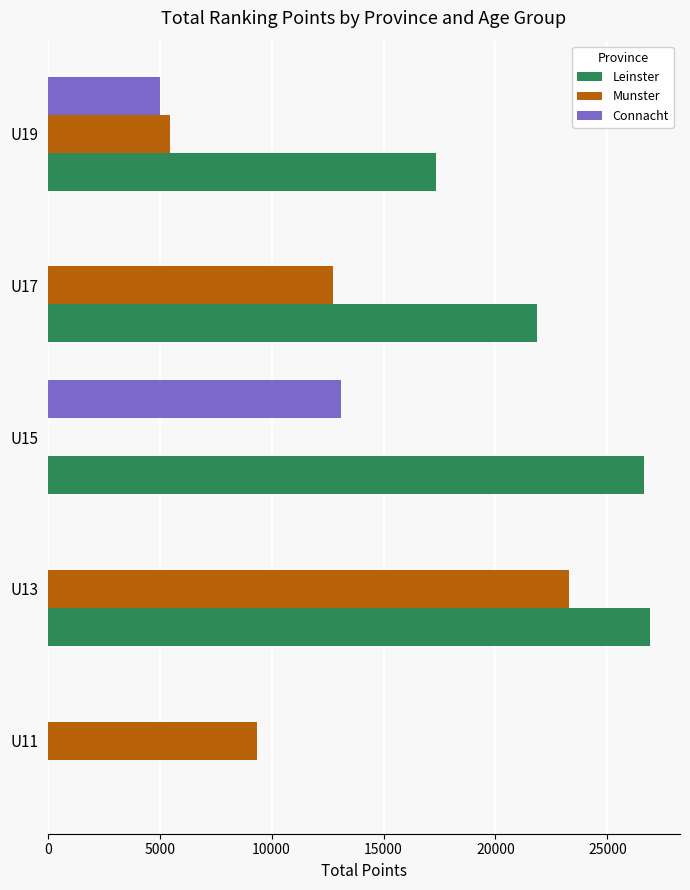

At which category is the sum across all series the highest?

U13